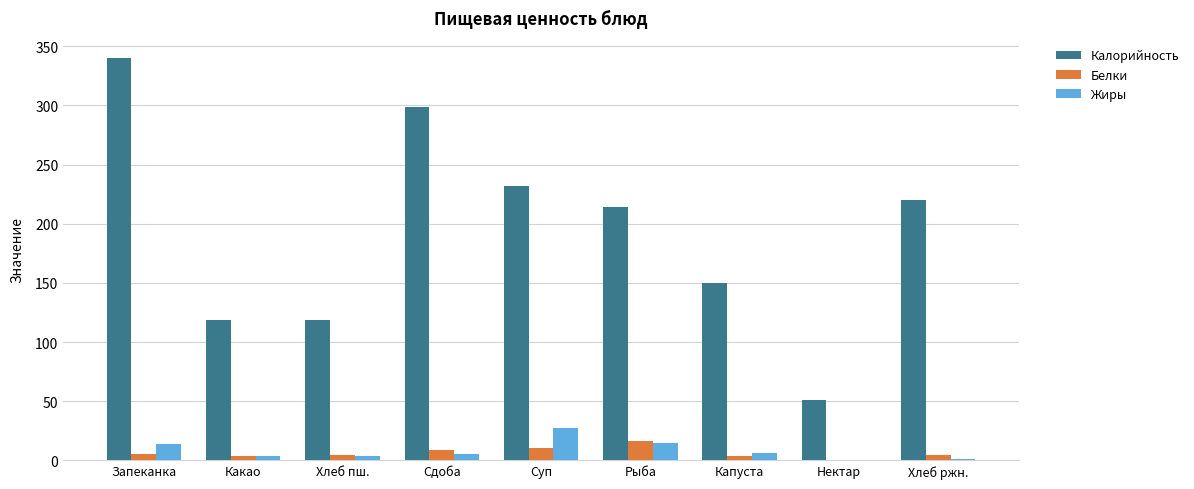

Which series changed the most between Сдоба and Суп?

Калорийность